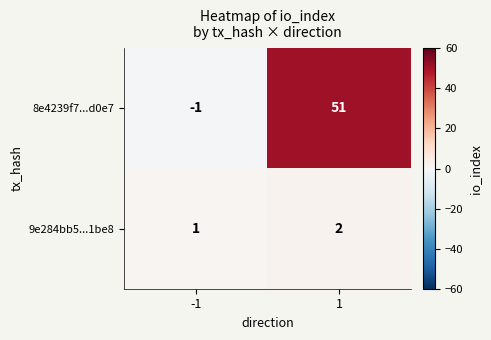

What is the spread (max minus min) of values at -1?

2